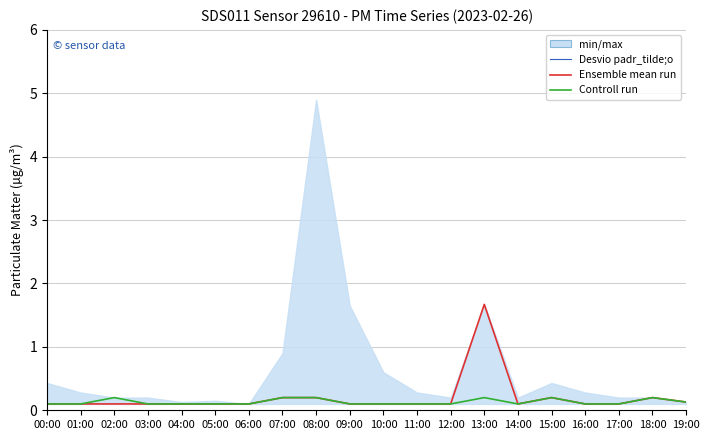

Which series has the widest spread of values?

Ensemble mean run